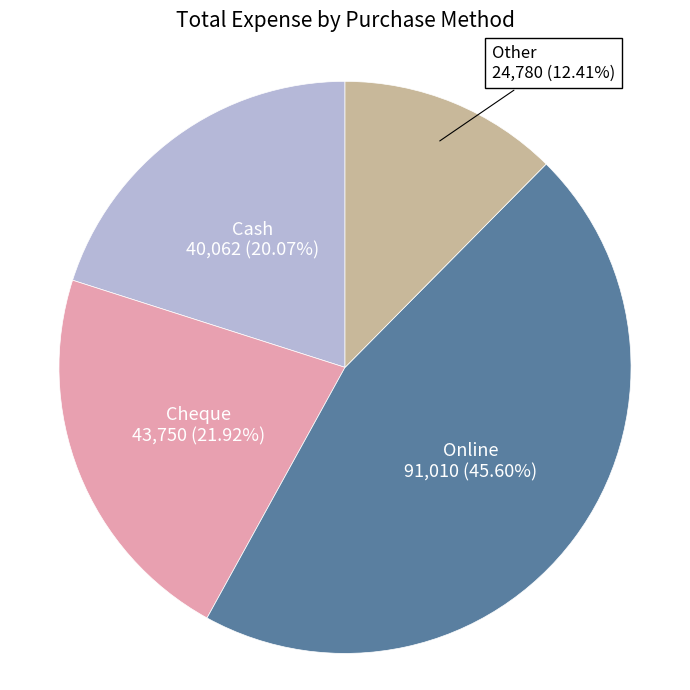

Is there a majority slice in this chart?

No